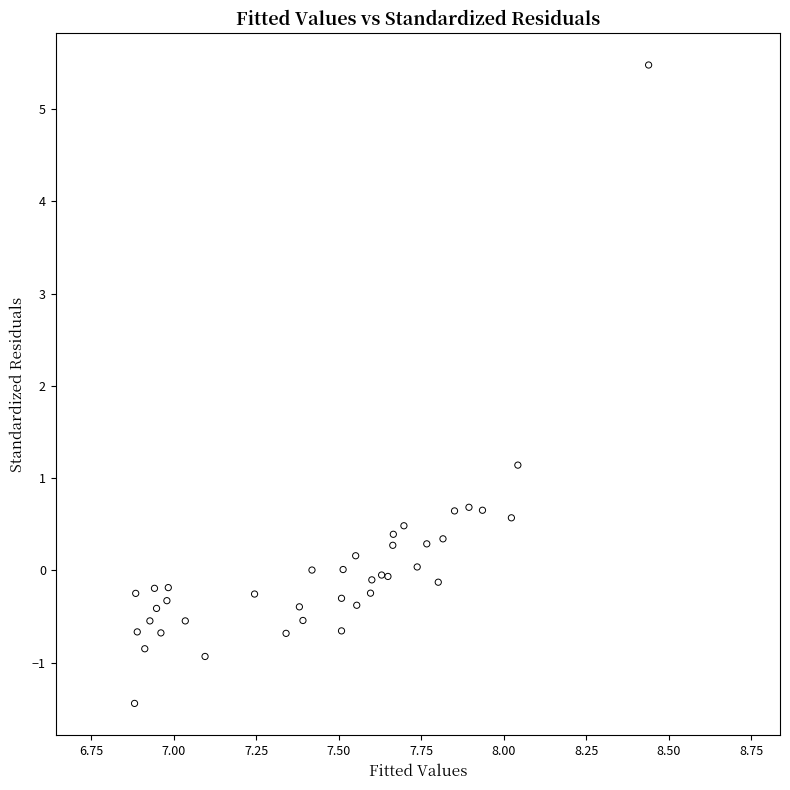

What Y value in the scatter plot is closest to 2?

1.1